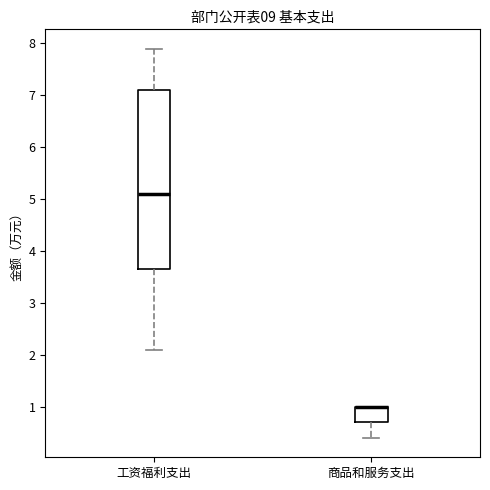

Reading left to right, read every box against the y-axis: the position of its median line, the range the box covers, and the ends of its whiskers. The values are not printed on the chart, so give them approximately, as read against the axis.

工资福利支出: median 5.1, box 3.7 to 7.1, whiskers 2.1 to 7.9
商品和服务支出: median 1.0 (drawn on the box's upper edge), box 0.7 to 1.0, whiskers 0.4 to 1.0